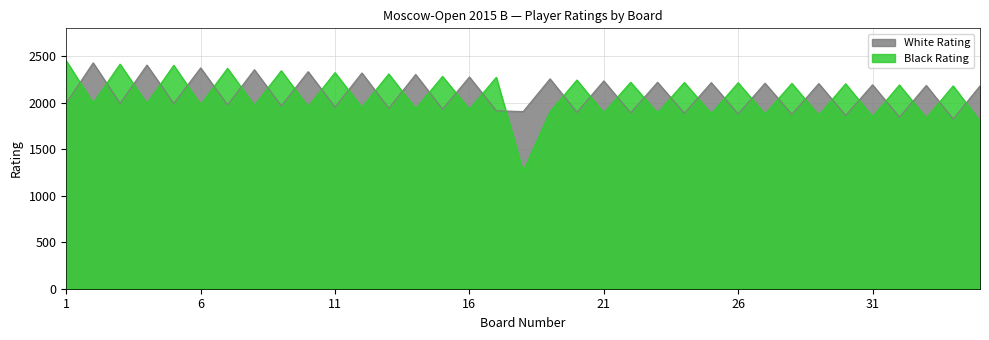

What is the average value of the White Rating series?

2092